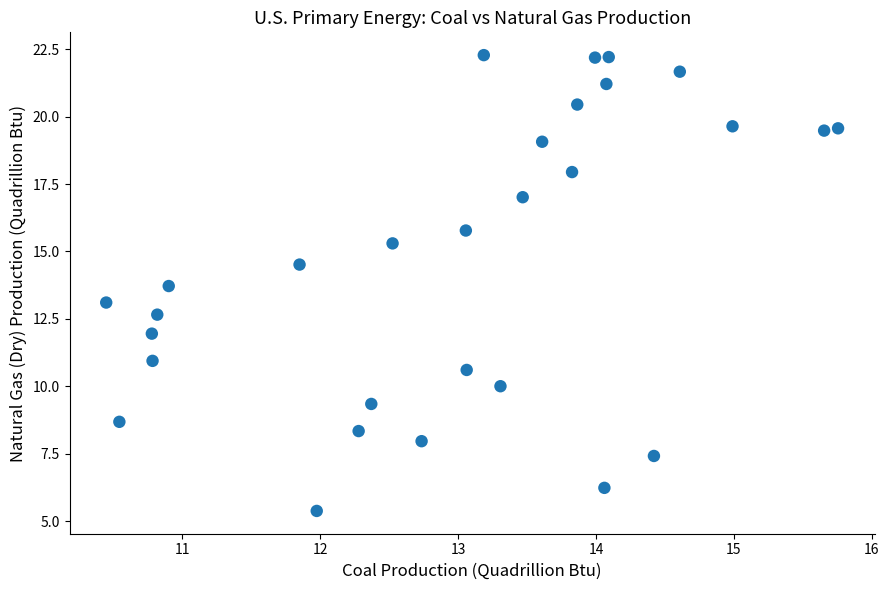

What is the range of X values (max minus min)?

5.3